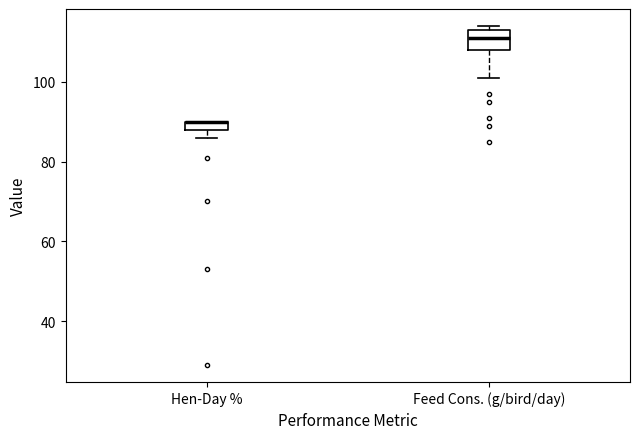

Which box is the tallest, from its lower edge to its upper edge?

Feed Cons. (g/bird/day)